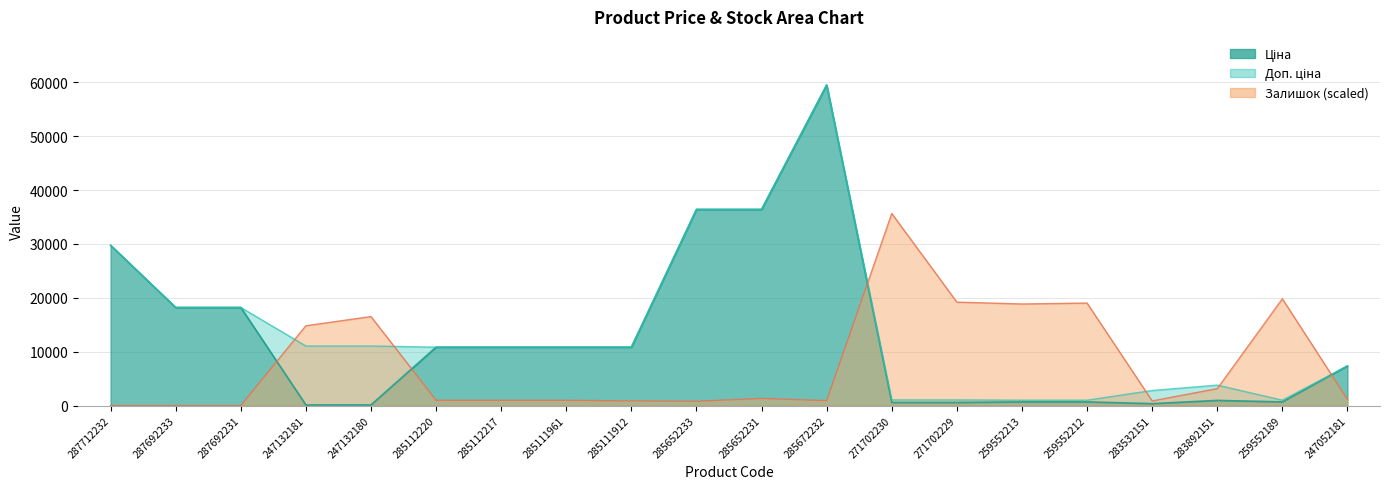

Which series has the widest spread of values?

Ціна